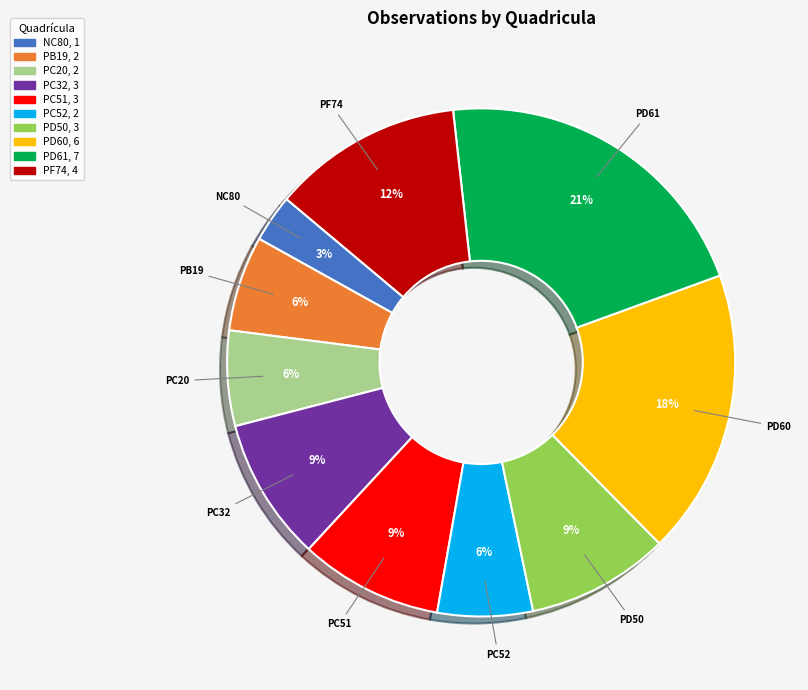

Which has a higher value, PD61 or PC52?

PD61